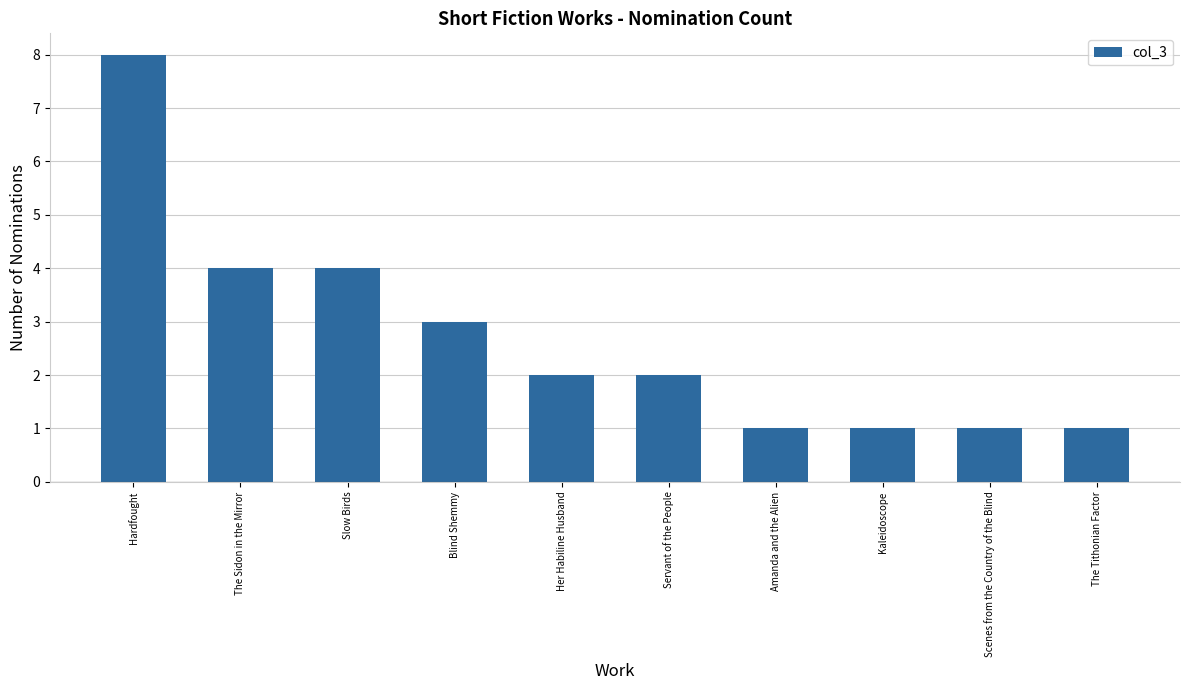

Approximately how many times larger is the value at Servant of the People compared to The Tithonian Factor?

2.0